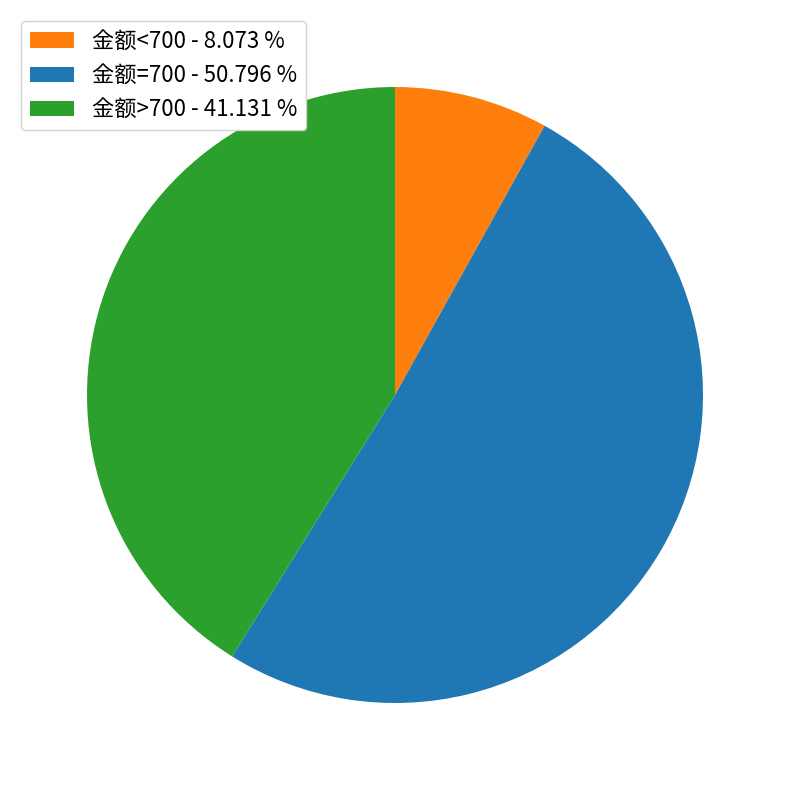

Rank the categories by value from lowest to highest.

金额<700 - 8.073 %, 金额>700 - 41.131 %, 金额=700 - 50.796 %